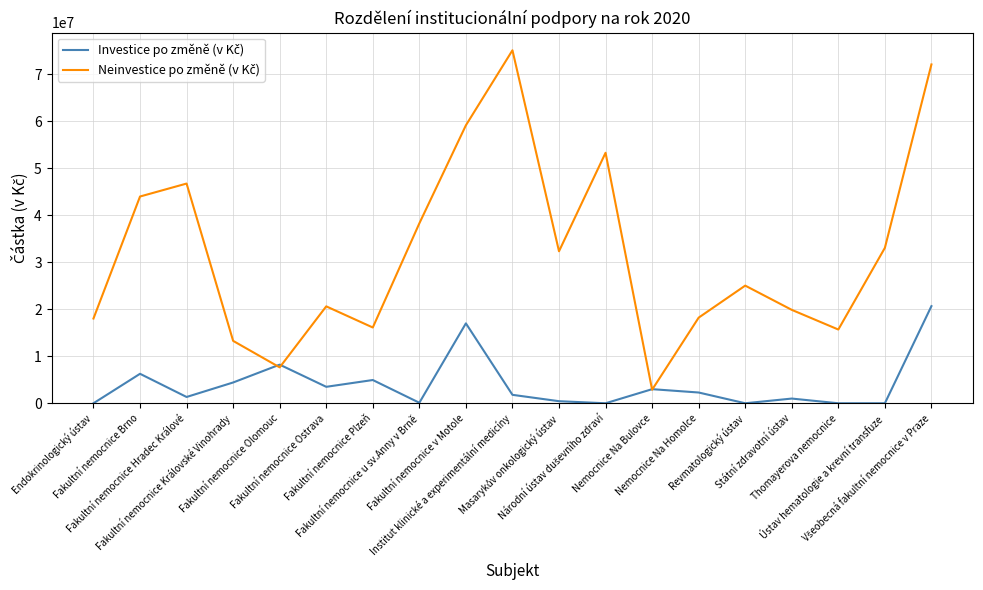

What is the greatest value displayed?

75109629